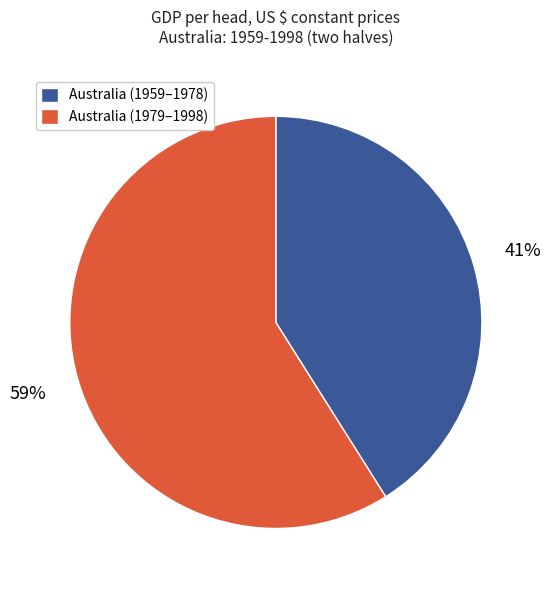

To the nearest percent, what percentage of the pie is Australia (1959–1978)?

41%